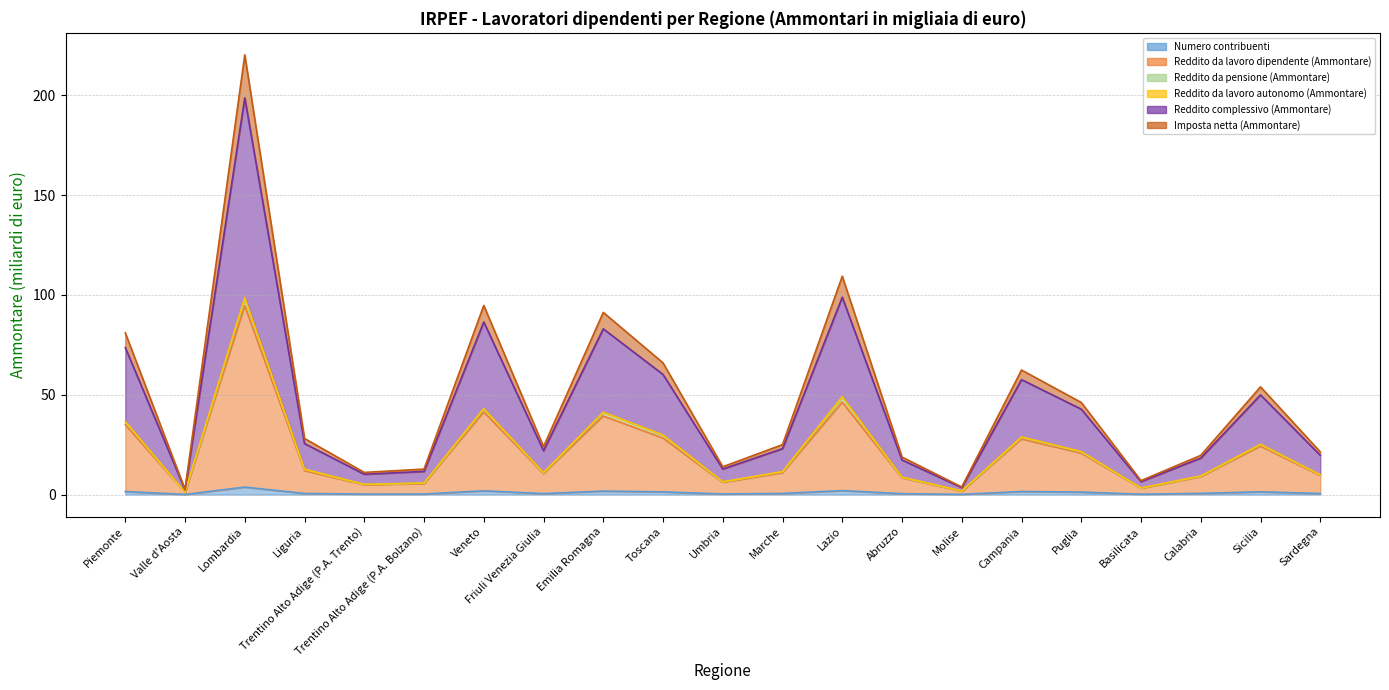

In Reddito da lavoro dipendente (Ammontare), how many points are lower than both neighbors (excluding endpoints)?

6